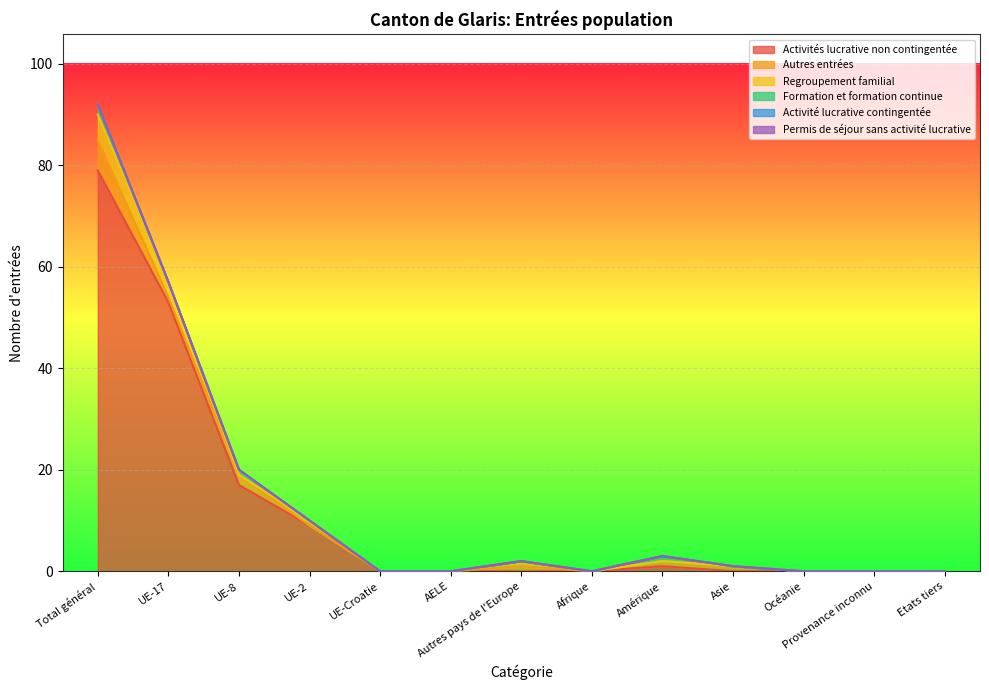

Count the Regroupement familial values in the range 0 to 1.

11